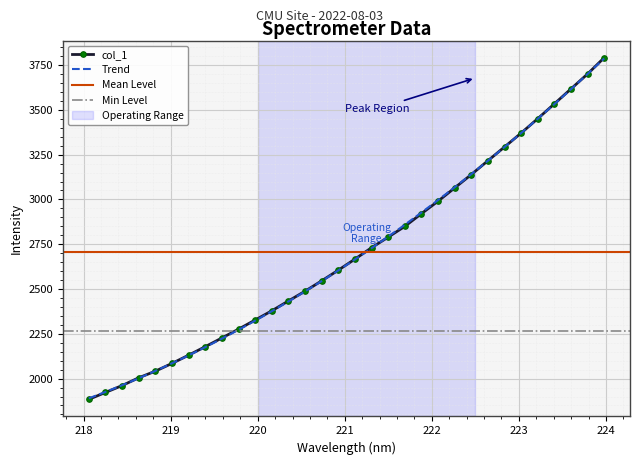

Rank the categories by value from lowest to highest.

218.0596, 218.2508, 218.442, 218.6332, 218.8244, 219.0156, 219.2067, 219.3979, 219.589, 219.7801, 219.9712, 220.1623, 220.3533, 220.5444, 220.7354, 220.9264, 221.1174, 221.3083, 221.4993, 221.6902, 221.8812, 222.0721, 222.263, 222.4538, 222.6447, 222.8355, 223.0264, 223.2172, 223.408, 223.5987, 223.7895, 223.9802